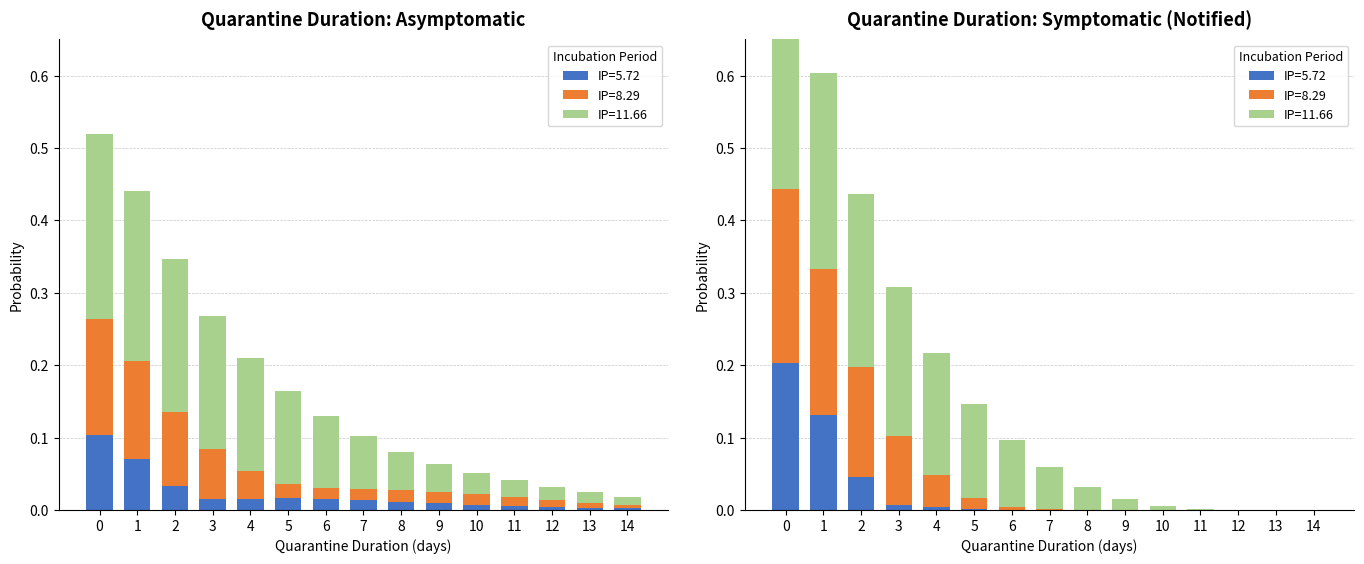

Is it true that 11.66 equals 0.0 at 14?

True